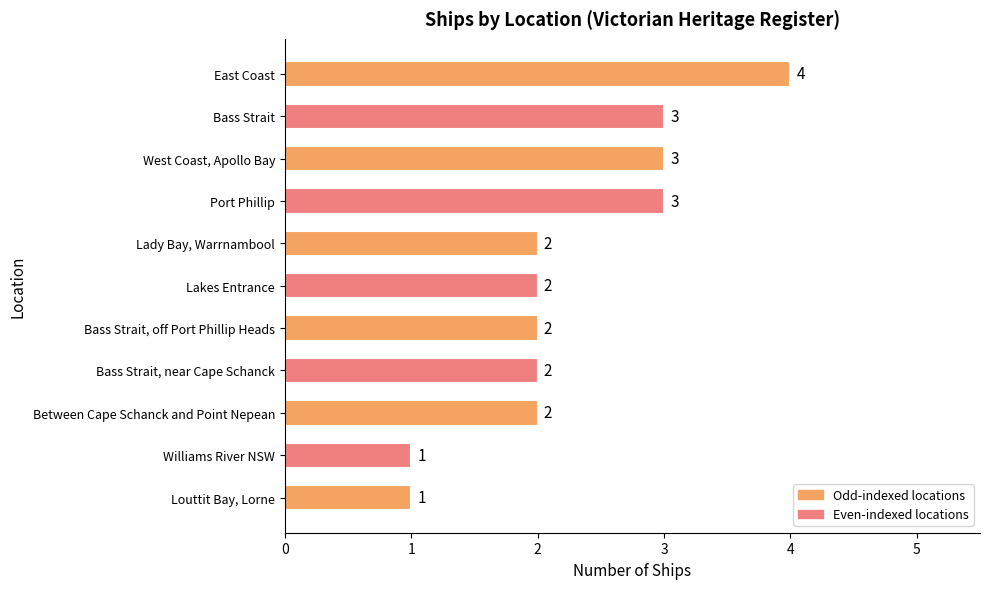

What is the label of the 1st bar from the top?

East Coast